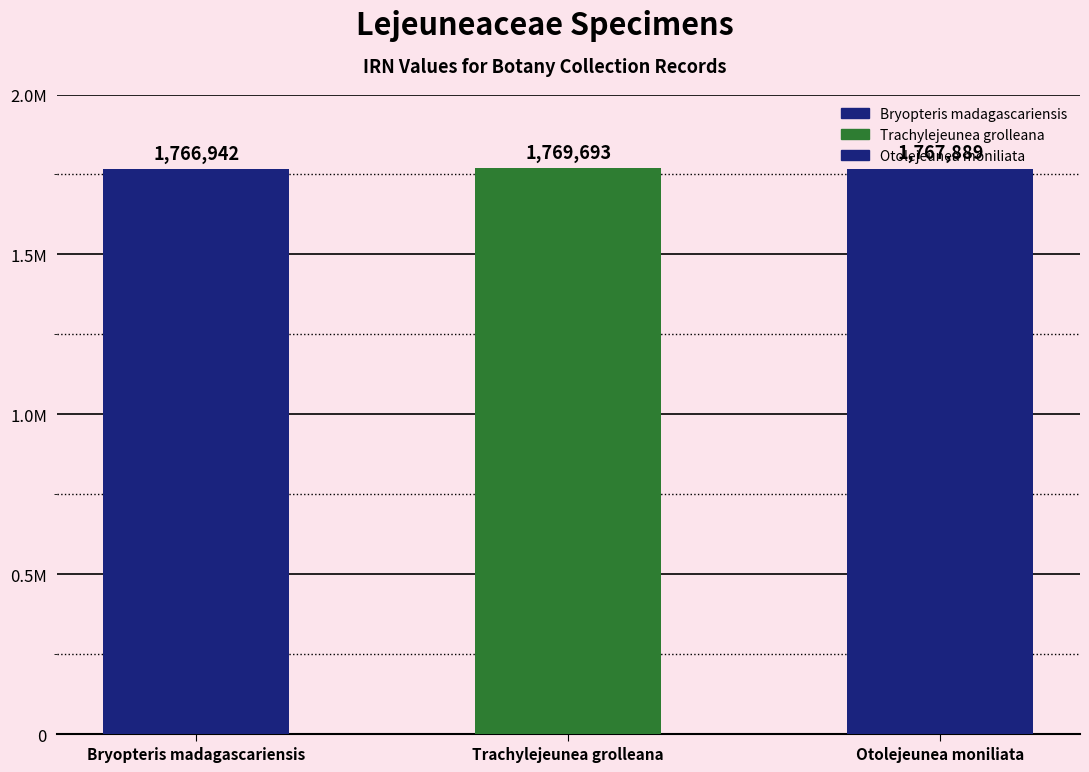

Count the values in the range 1766942 to 1769693.

3